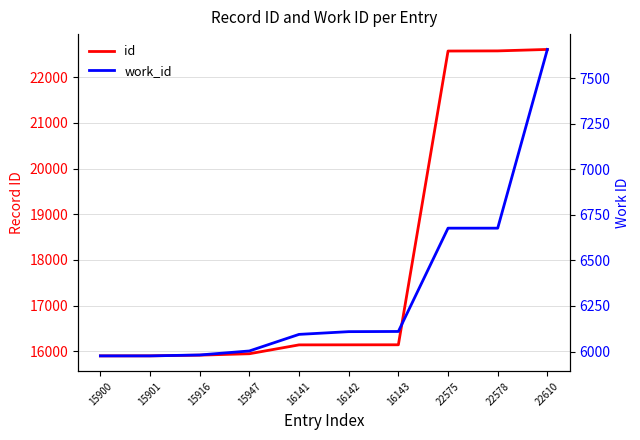

The id series shows 35789 at 22575. True or false?

False